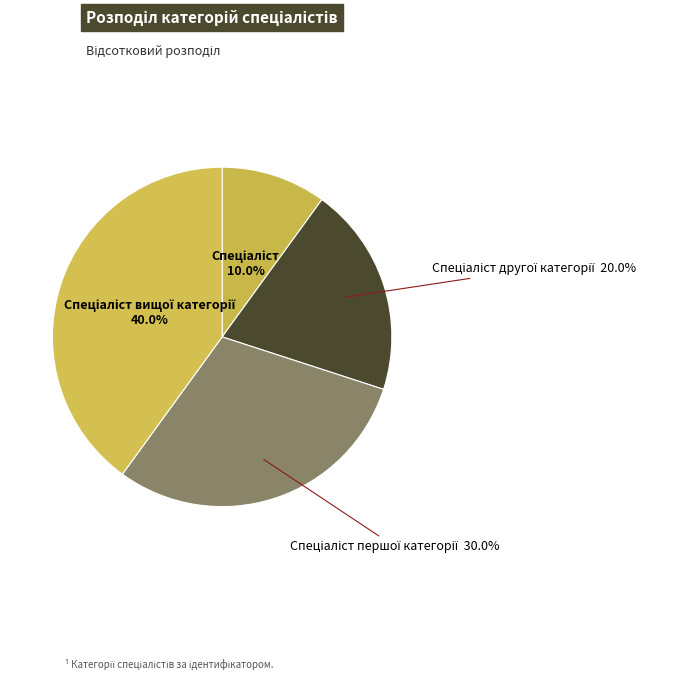

Is there a majority slice in this chart?

No